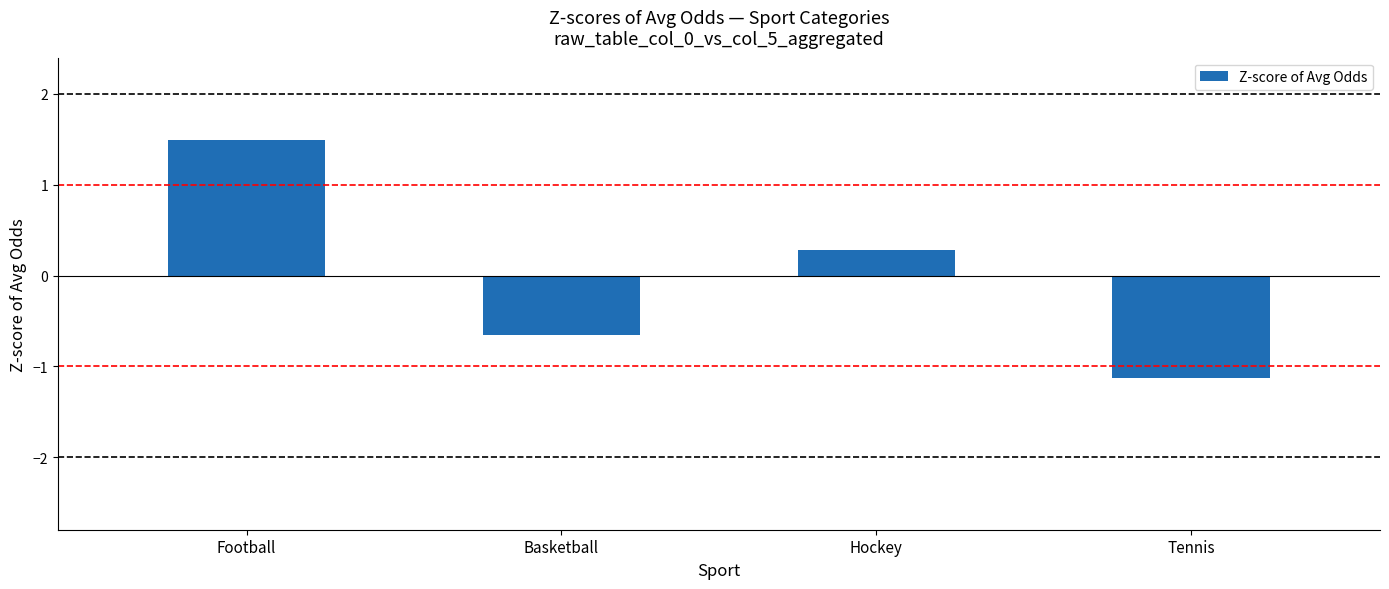

Reading right to left, what are all the values shown in this chart?

Tennis=-1.1	Hockey=0.3	Basketball=-0.7	Football=1.5